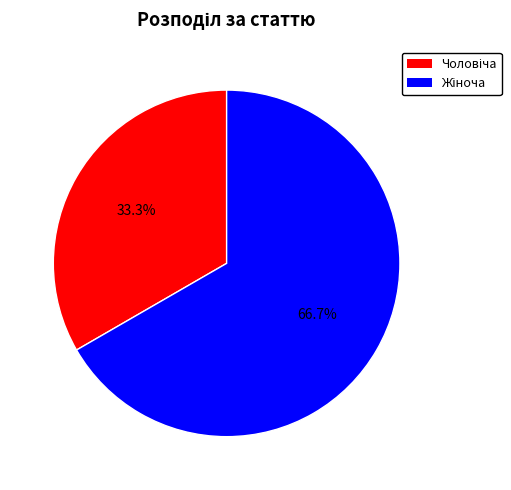

How many slices are in this pie chart?

2